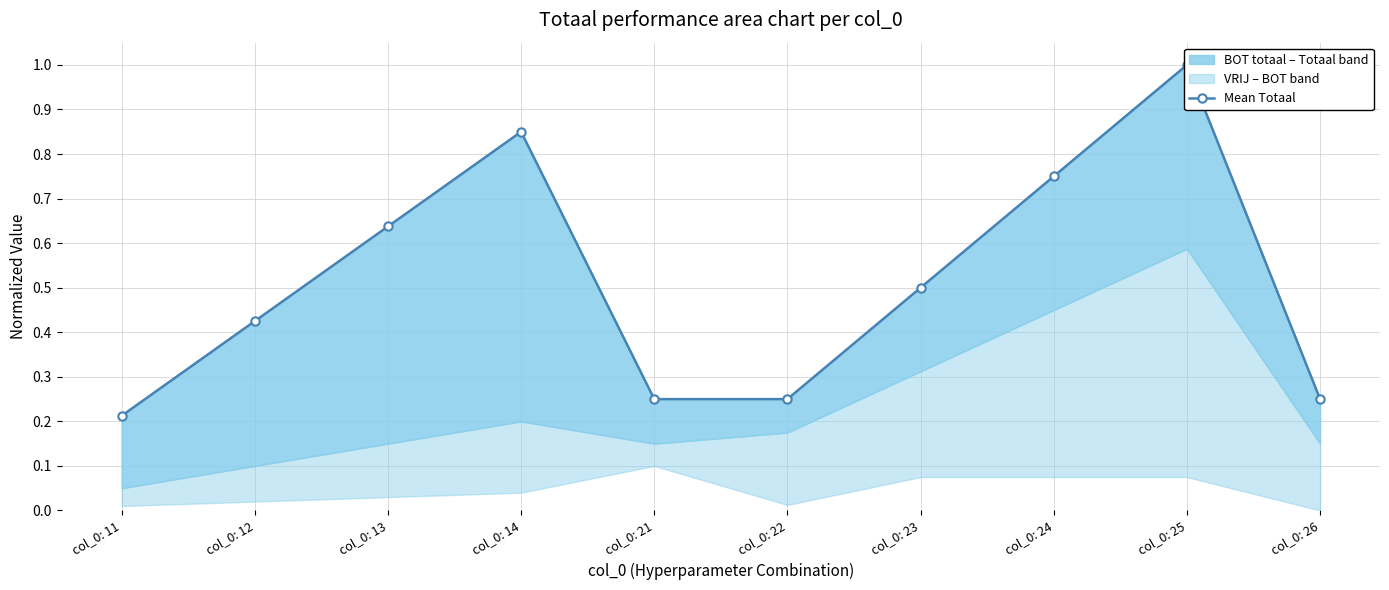

Is it true that the value at col_0: 24 is 0.8?

True